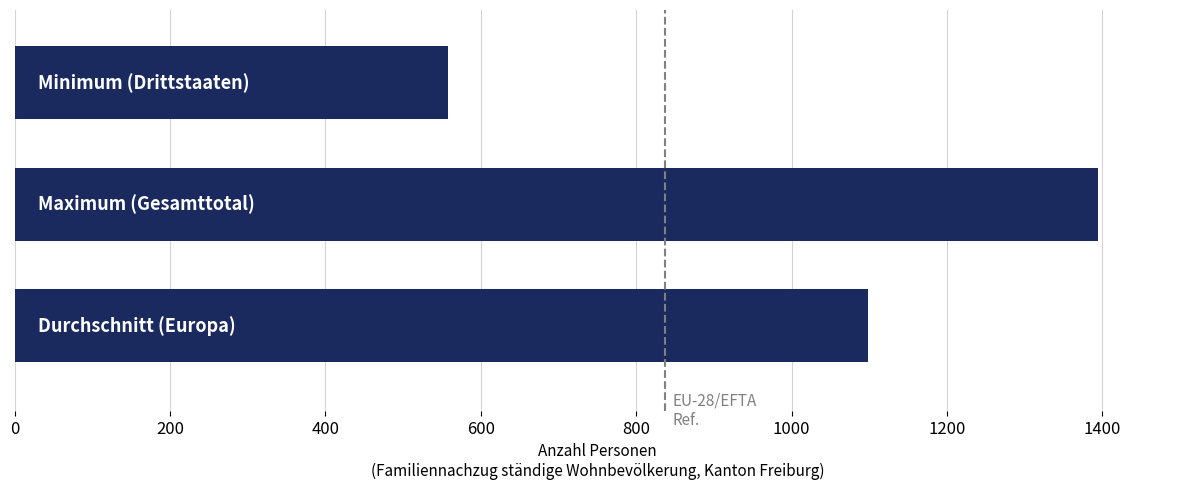

What is the average value?

1017